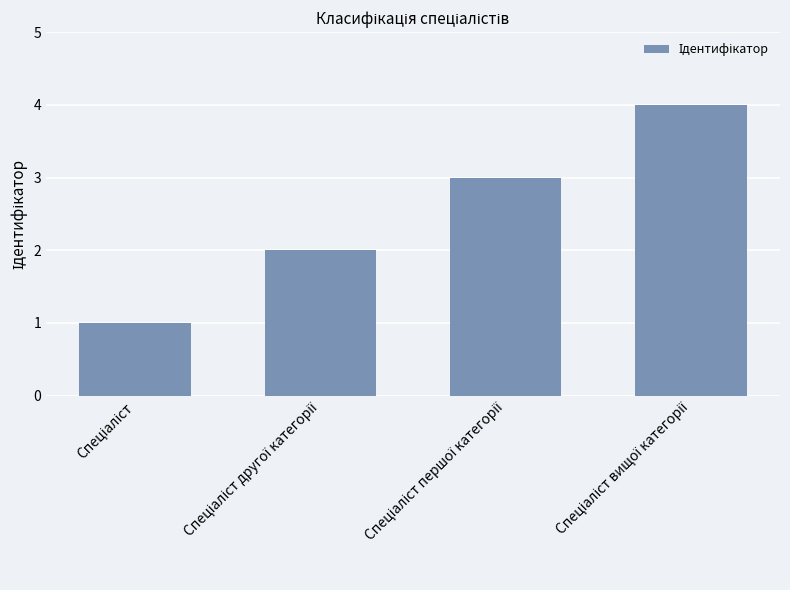

How many bars are there in total?

4